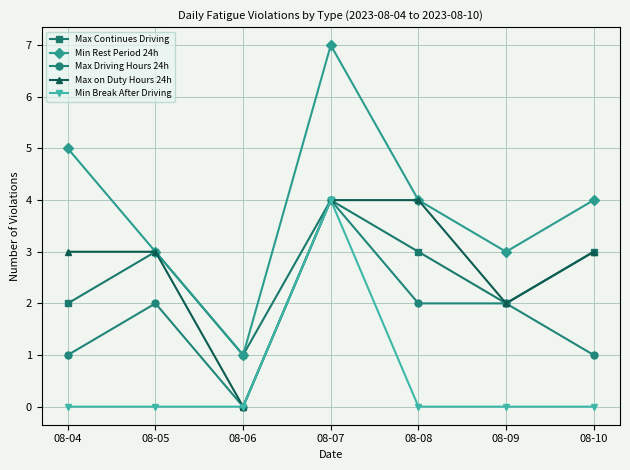

What is the difference between the Max Continues Driving values at 08-04 and 08-06?

1